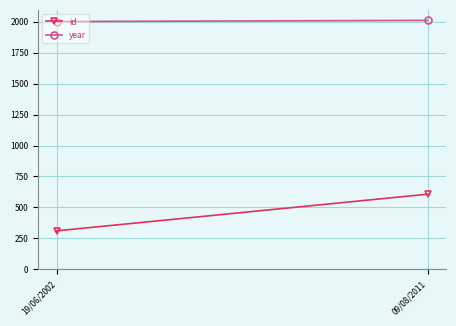

At which label does year reach its minimum?

19/06/2002